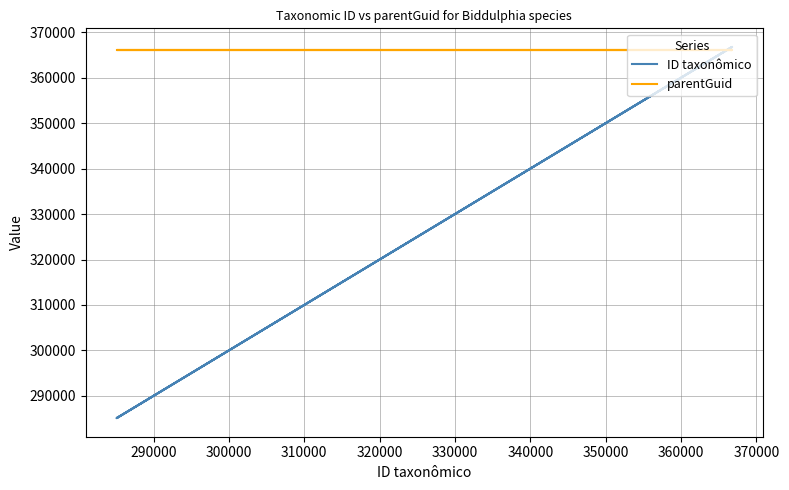

Is this an area chart (filled region under the line)?

No